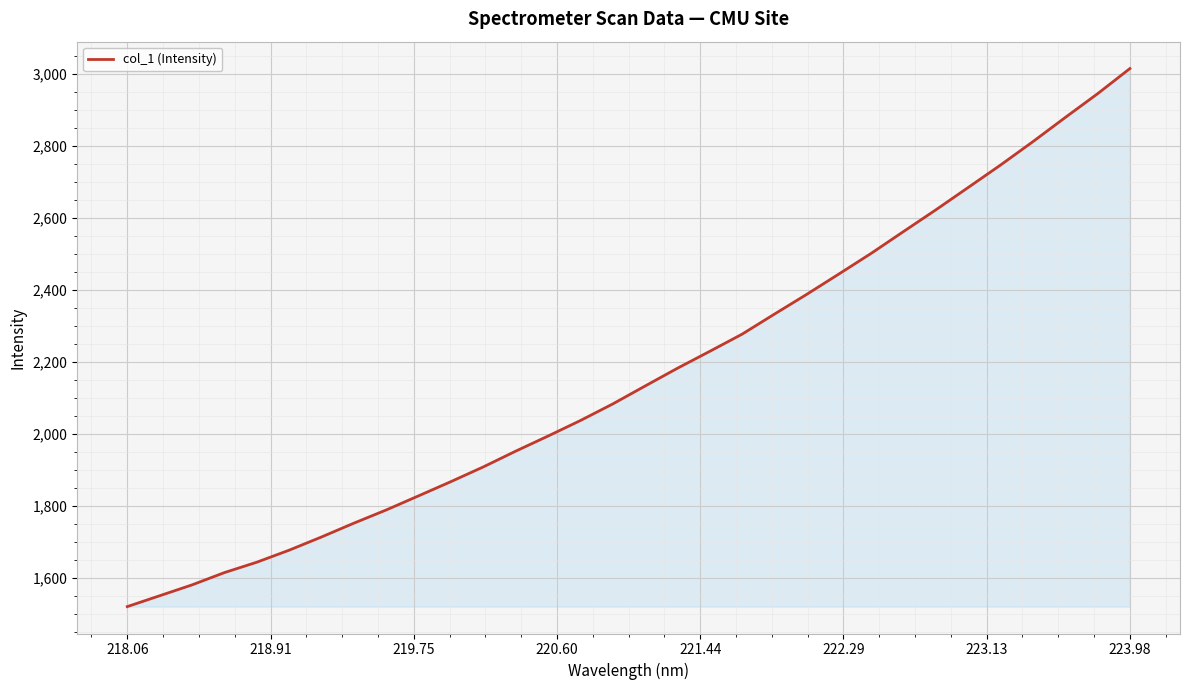

What is the smallest value displayed?

1520.4